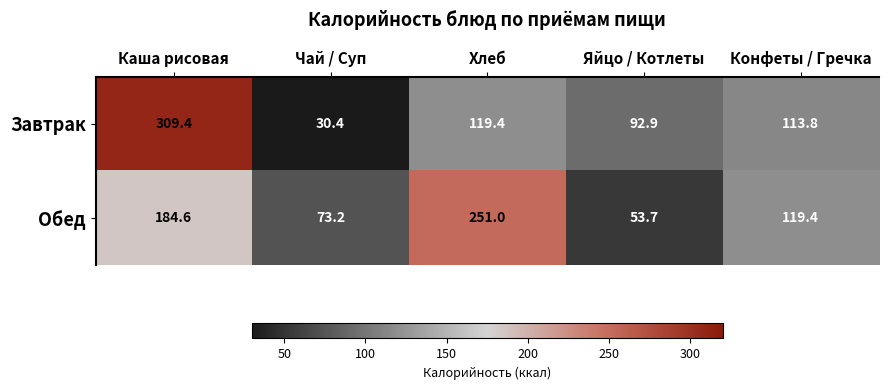

The value of Завтрак at Яйцо / Котлеты is 63.6. True or false?

False